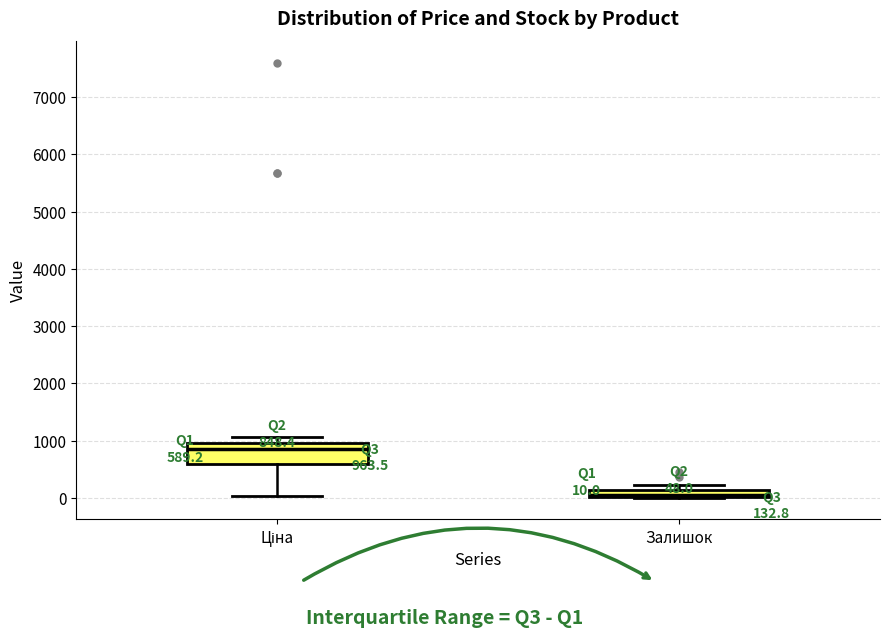

Which box has the highest median line?

Ціна